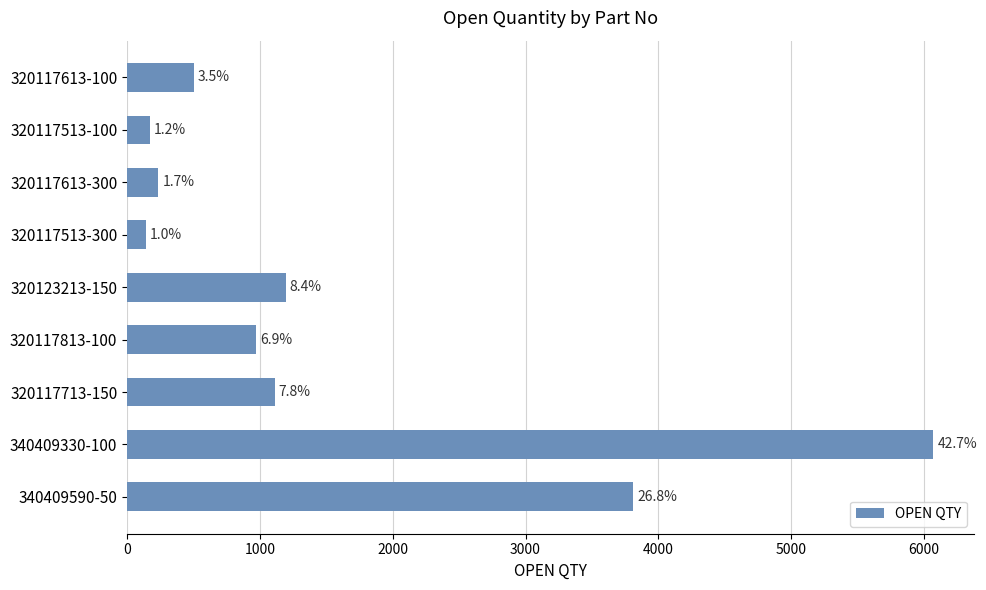

How many bars are there in total?

9